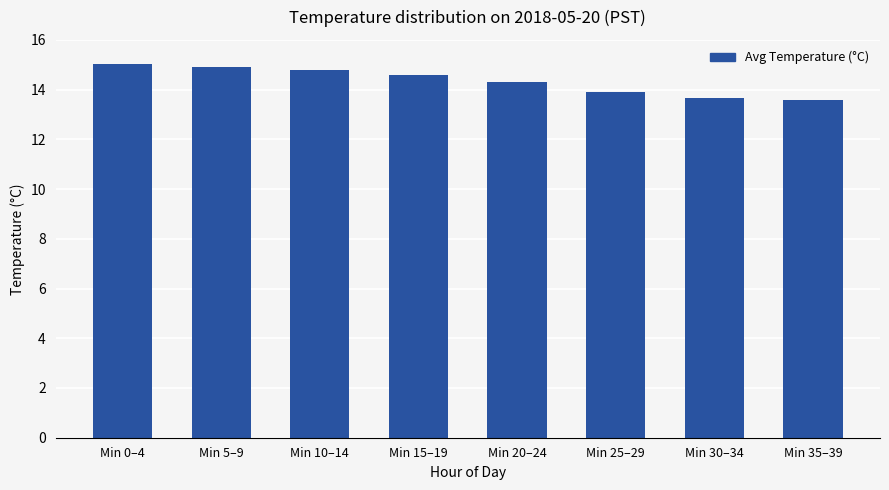

Are the bars grouped side by side (vs. stacked)?

No